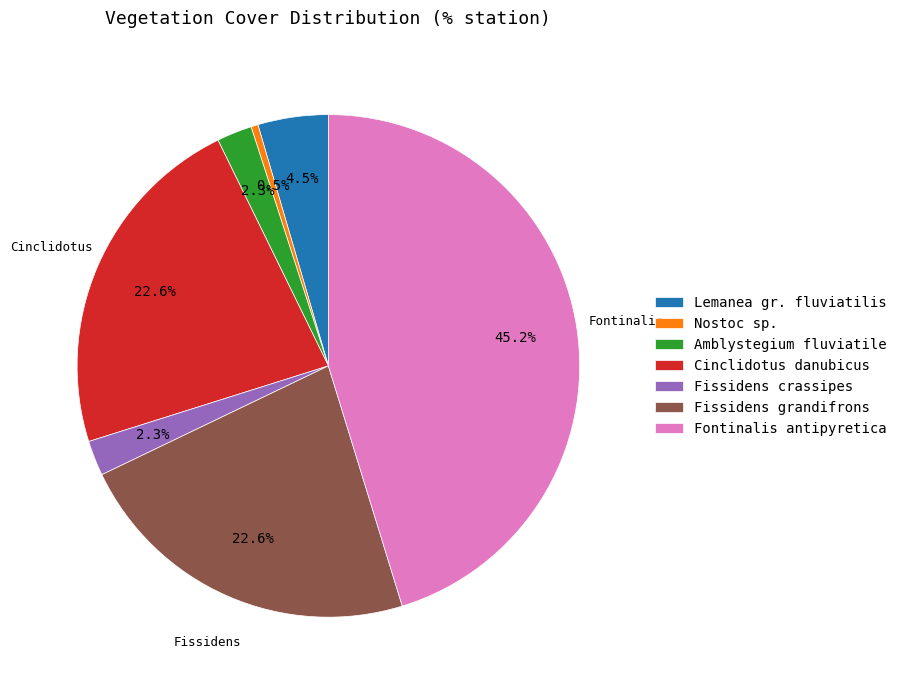

Is there a majority slice in this chart?

No